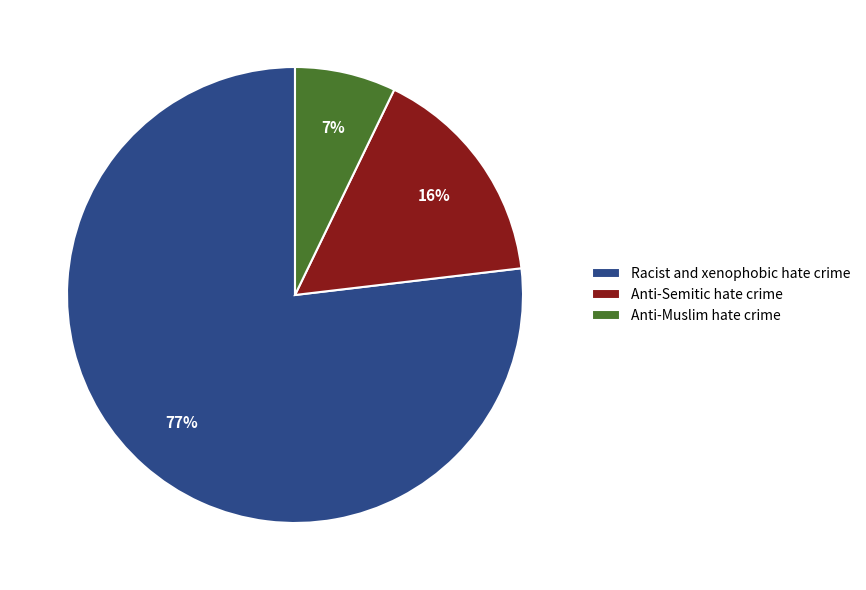

The Anti-Semitic hate crime slice represents 16% of the pie. True or false?

True